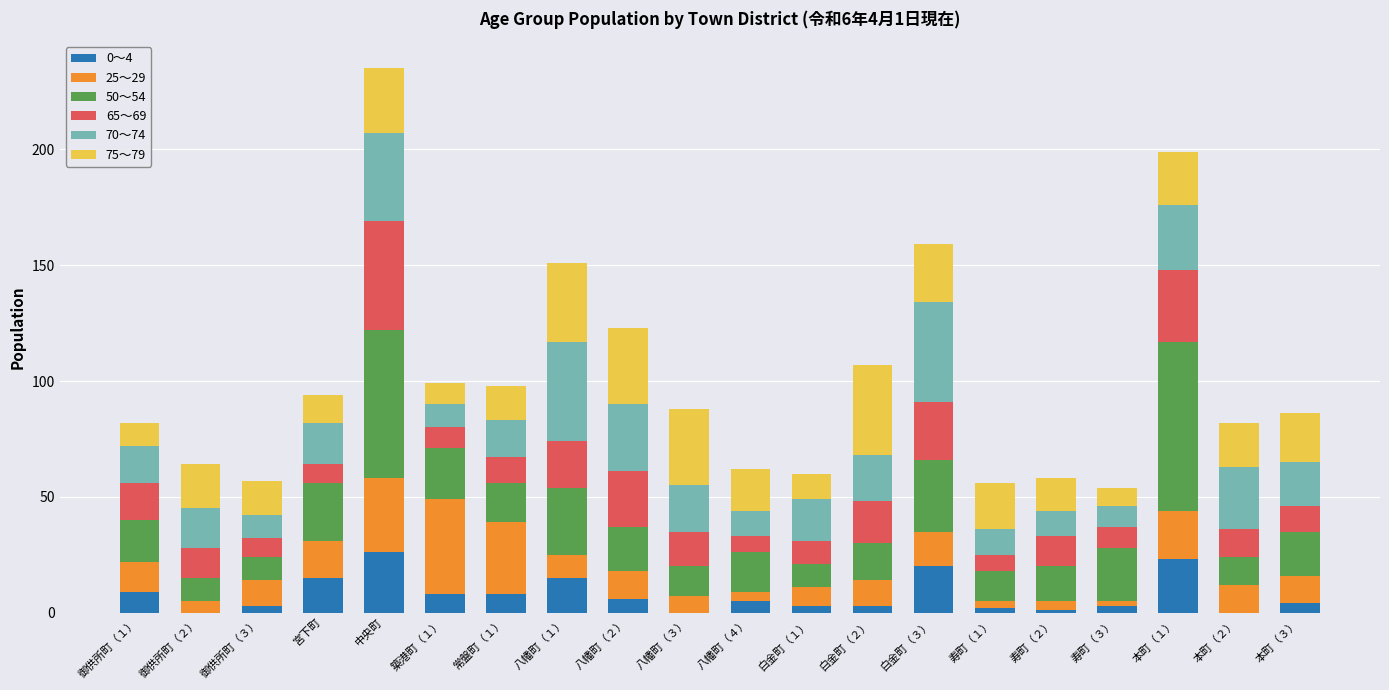

What is the total value across all series at 宮下町?

94